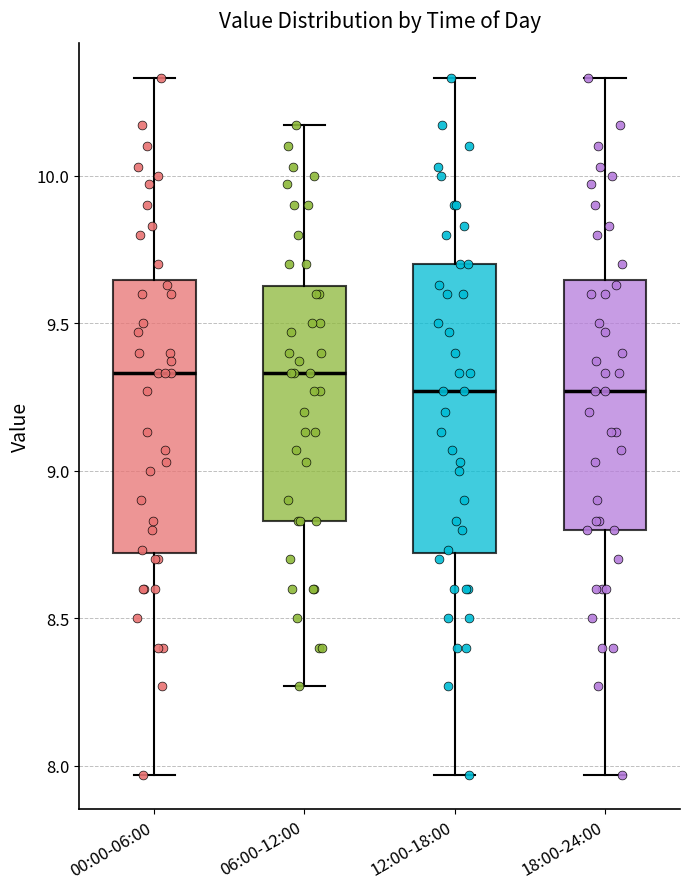

Where does the upper whisker of the box for 06:00-12:00 end on the y-axis? The values are not printed on the chart, so give them approximately, as read against the axis.

10.15